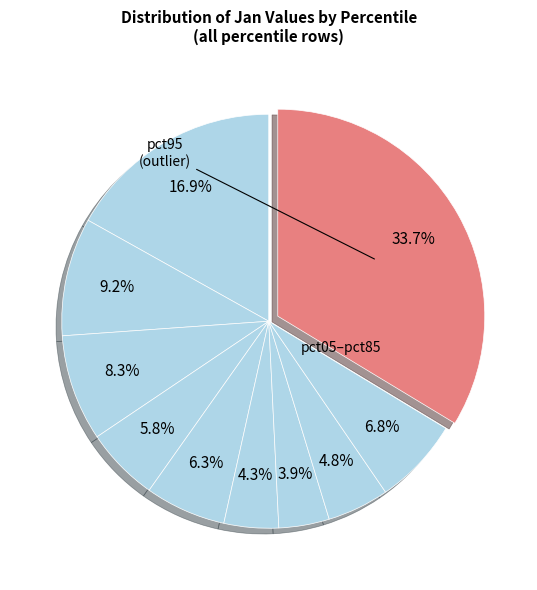

How many segments does this pie chart have?

10